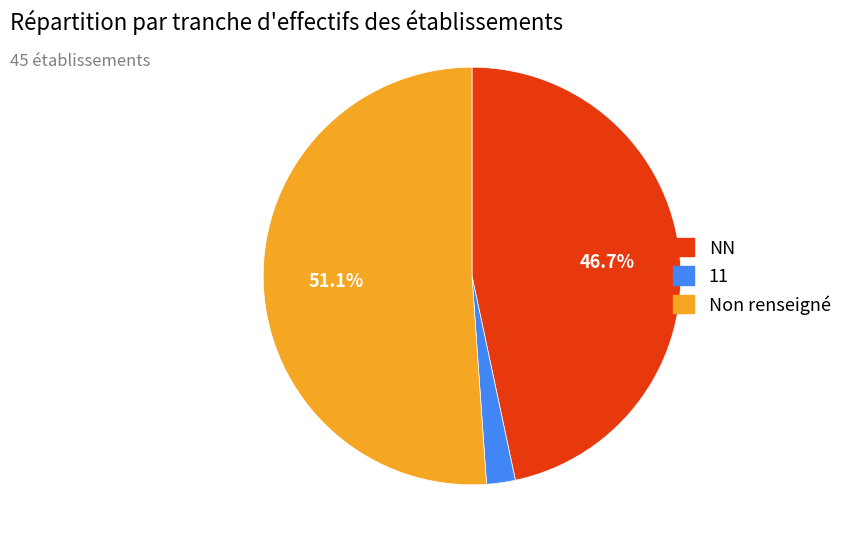

Is there any slice that represents more than half of the pie?

Yes